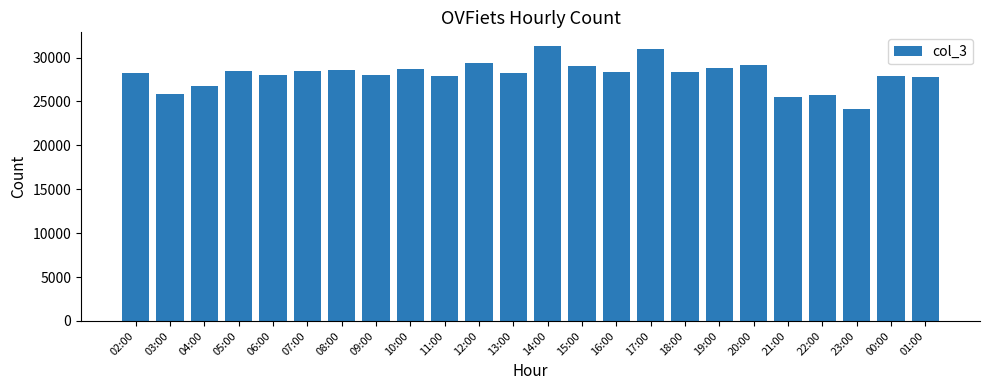

Is it true that the value at 09:00 is 28070?

True